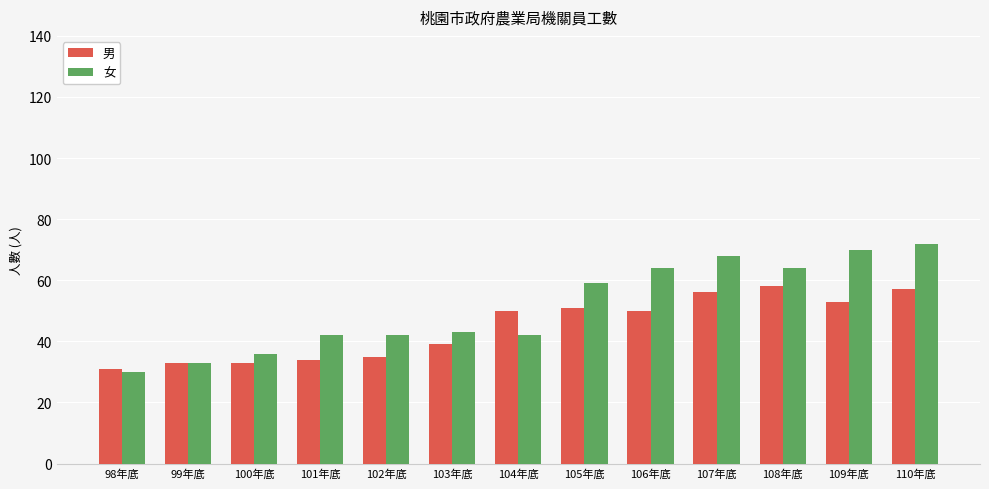

What are all the series names shown in the legend?

男, 女